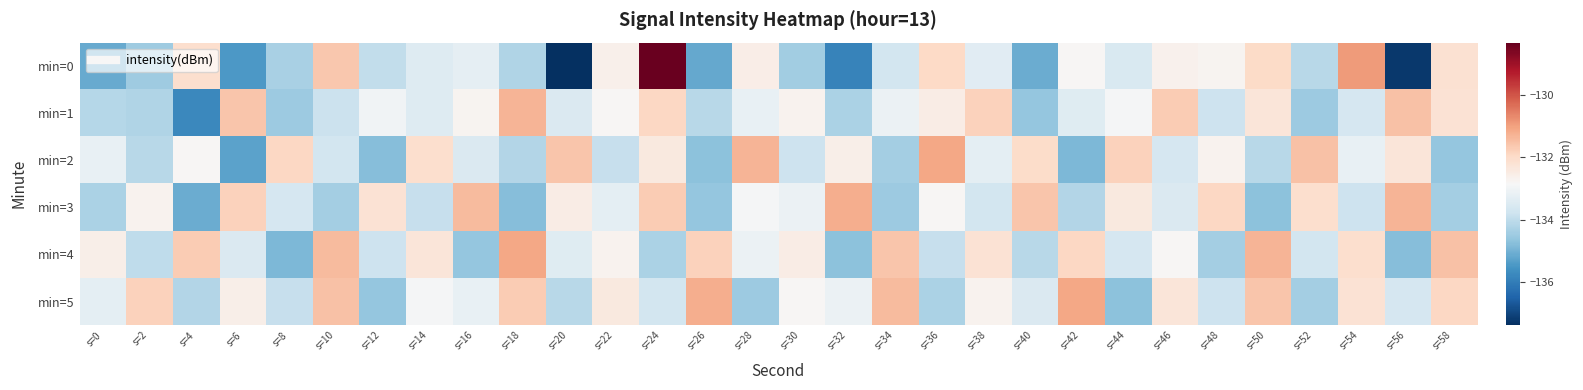

Which series has the largest total across all categories?

min=5